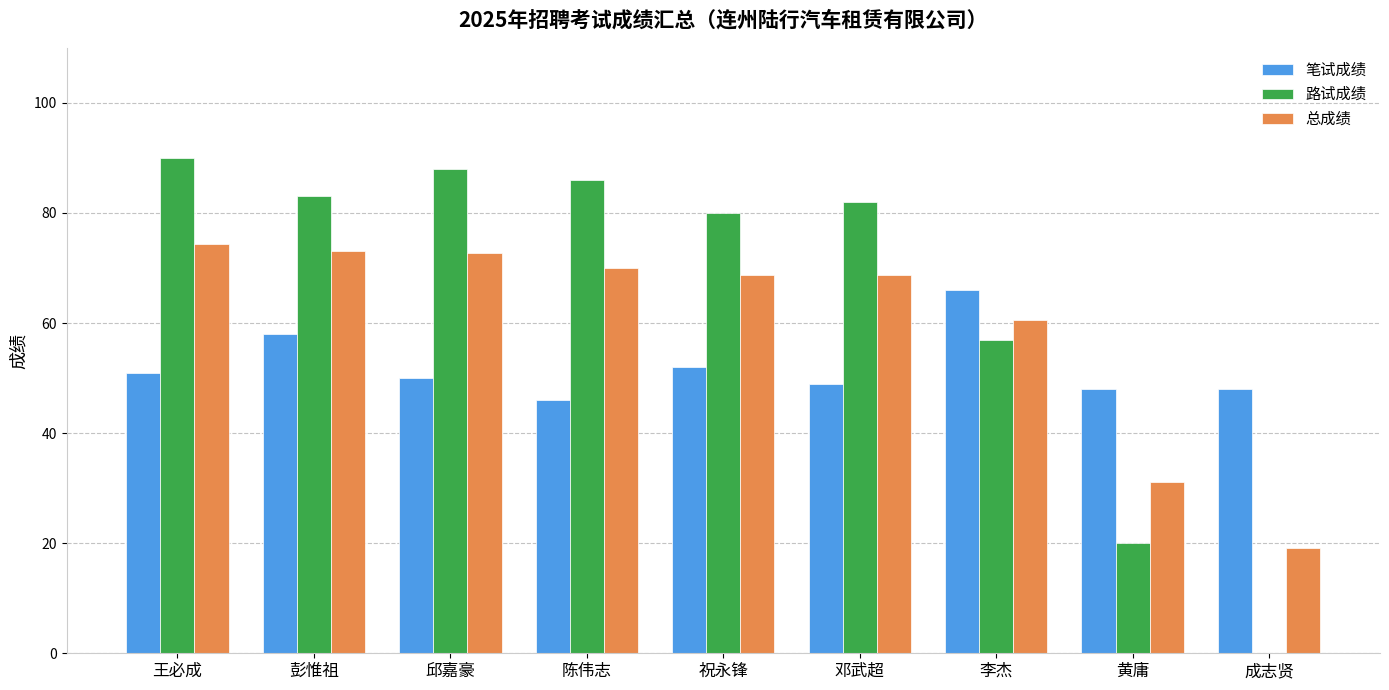

Read the 总成绩 value at 成志贤.

19.2